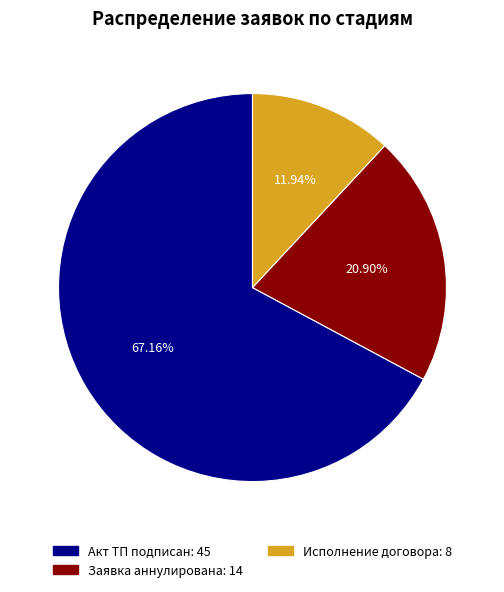

To the nearest percent, what is the average slice percentage?

33%